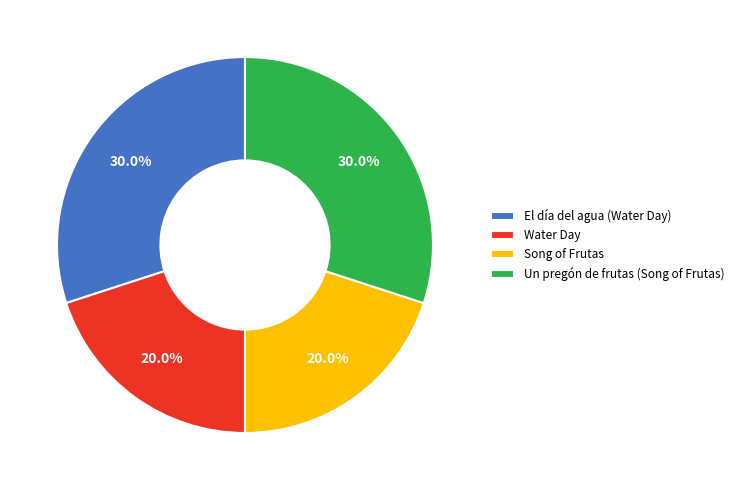

True or false: Un pregón de frutas (Song of Frutas) accounts for 19% of the total.

False